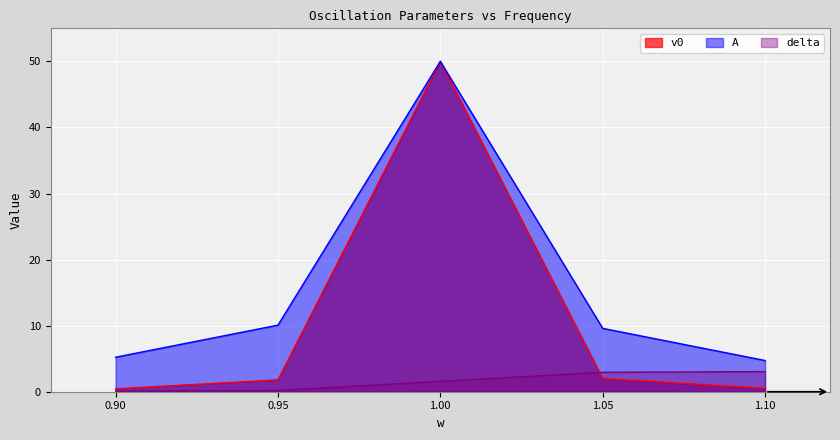

What is the average value of the delta series?

1.6